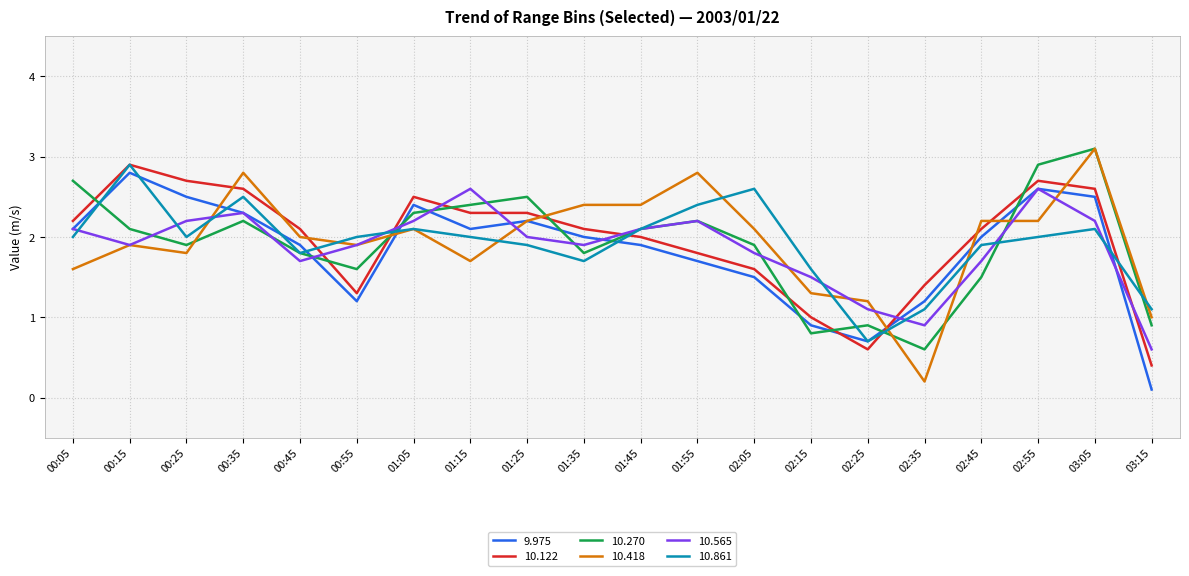

What position from the left is 00:05?

1